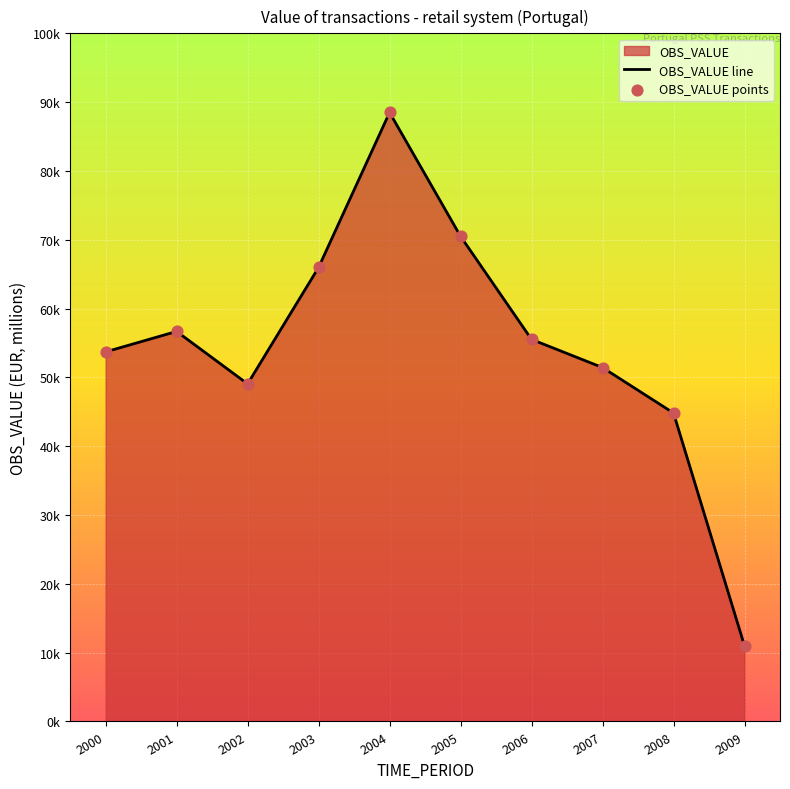

Which series contains the lowest Y value?

OBS_VALUE line